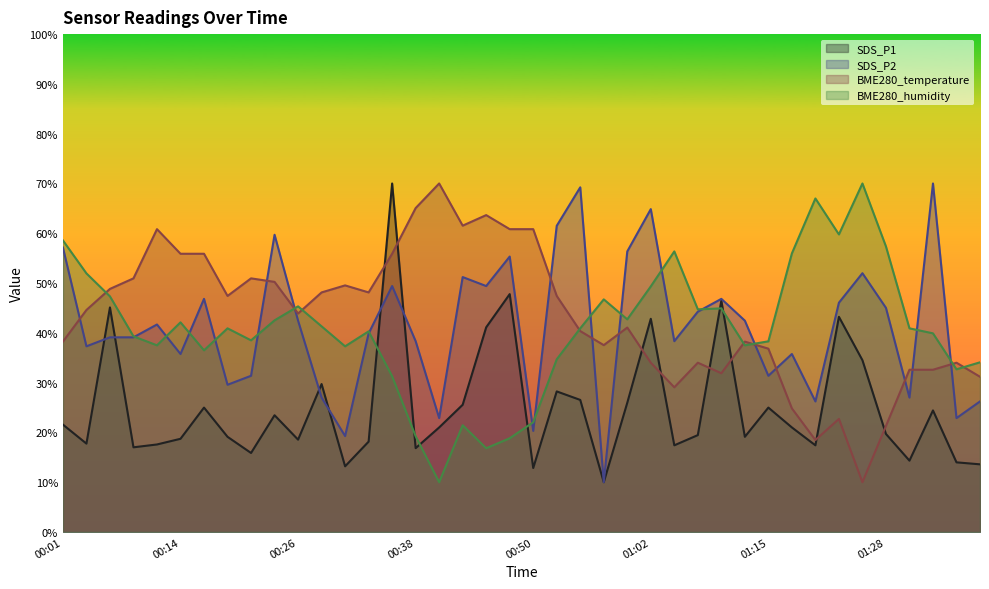

At which category is the sum across all series the highest?

00:35